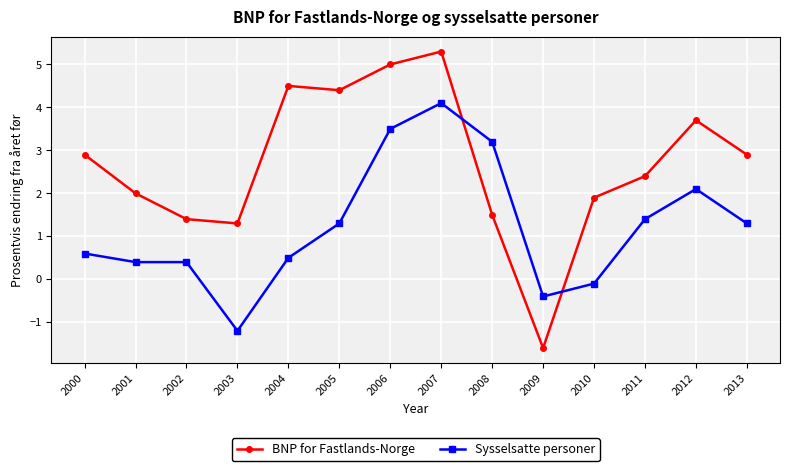

What is the value of the BNP for Fastlands-Norge point at the 1st from the left?

2.9